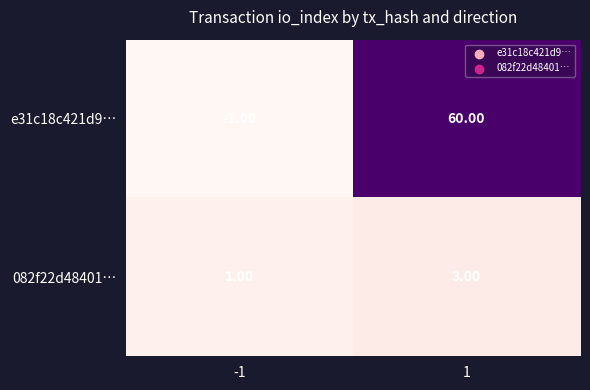

What is the difference between the maximum and minimum values in the e31c18c421d9… series?

61